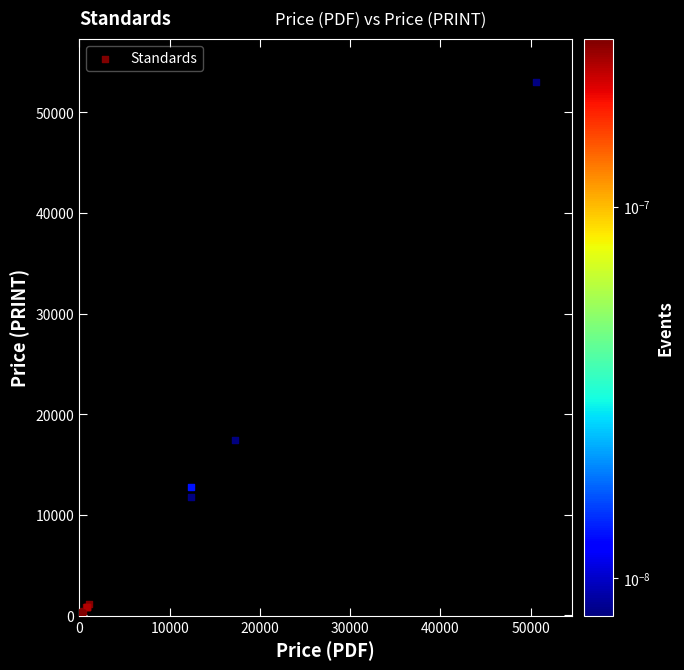

What Y value in the scatter plot is closest to 26525?

17422.8